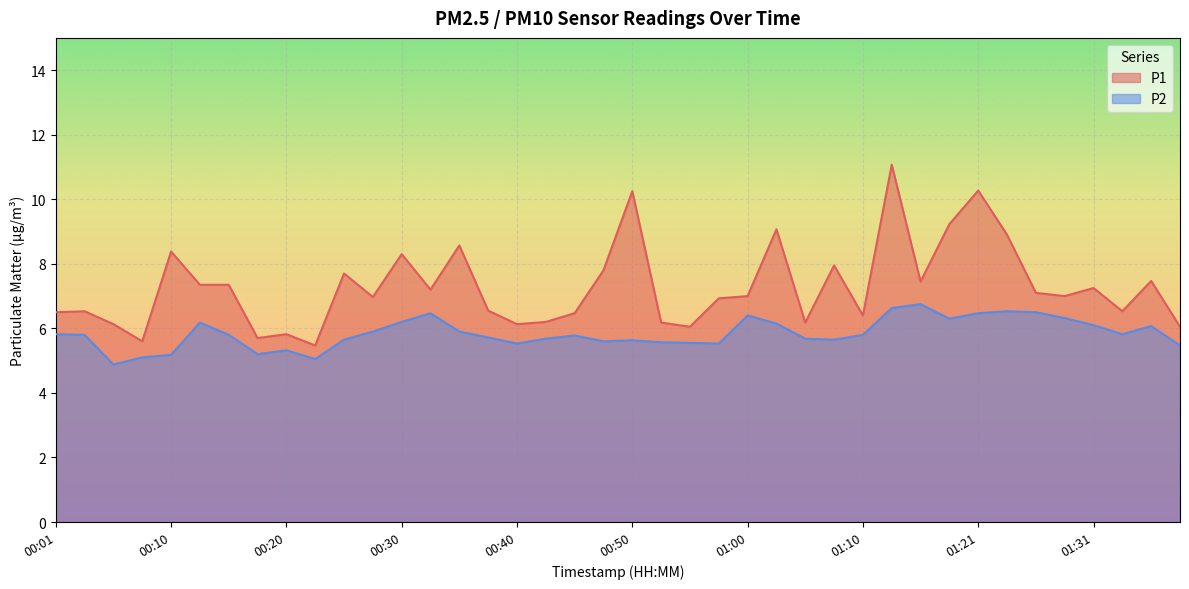

How many interior local peaks does the P2 series have?

9